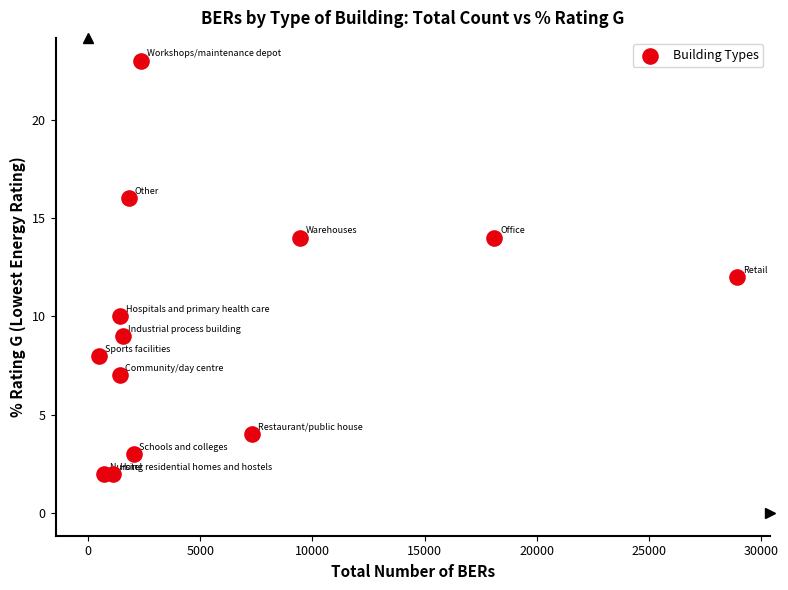

What is the range of Y values (max minus min)?

21